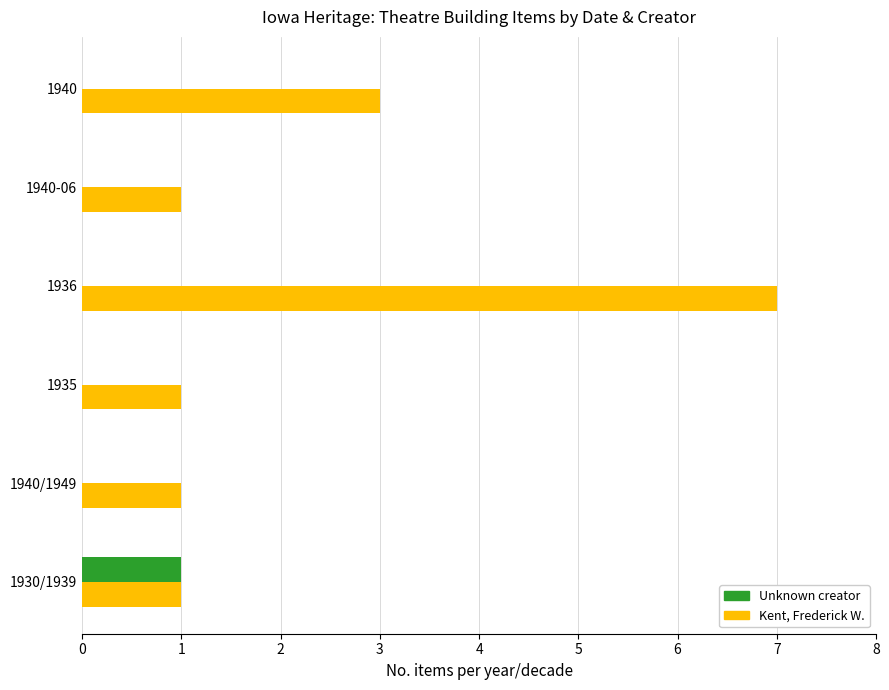

What is the total value across all series at 1940?

3